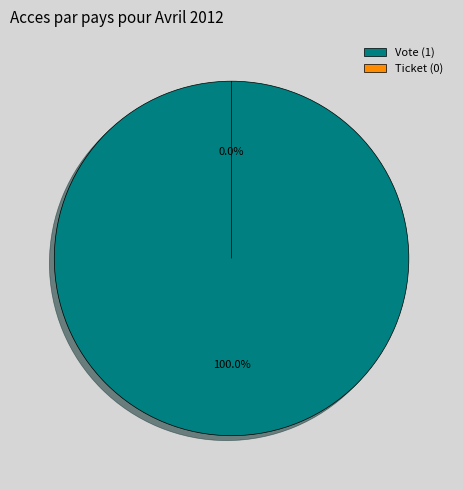

Which slice is the smallest?

Ticket